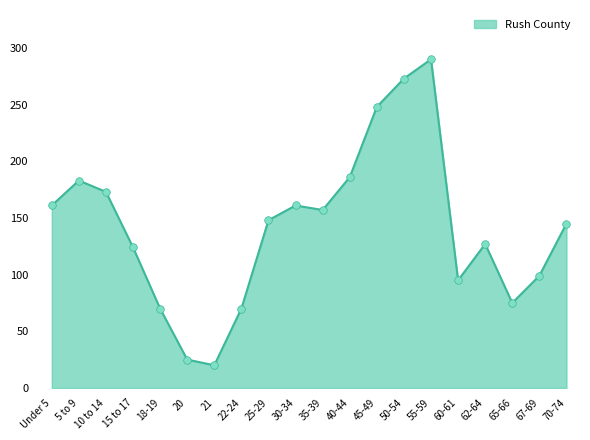

Between 55-59 and Under 5, which is larger?

55-59